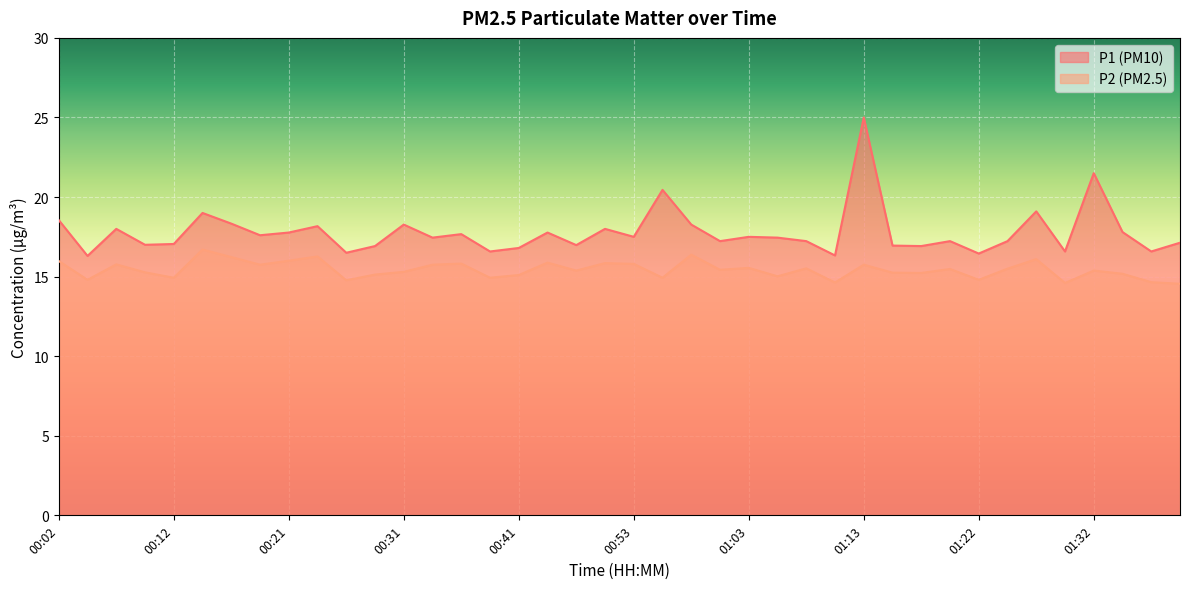

How many values in the P2 series are below 15?

10